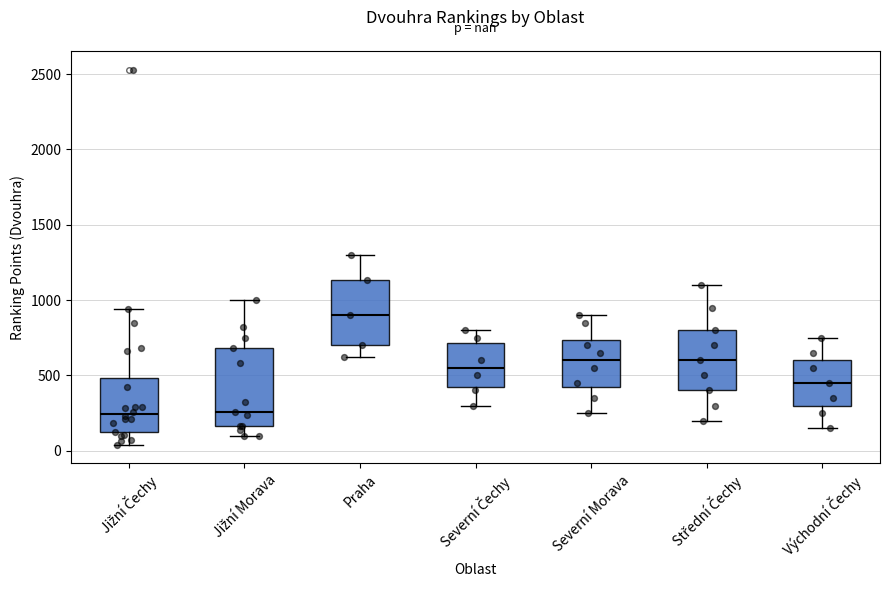

Where does the median line of the box for Východní Čechy sit on the y-axis? The values are not printed on the chart, so give them approximately, as read against the axis.

450